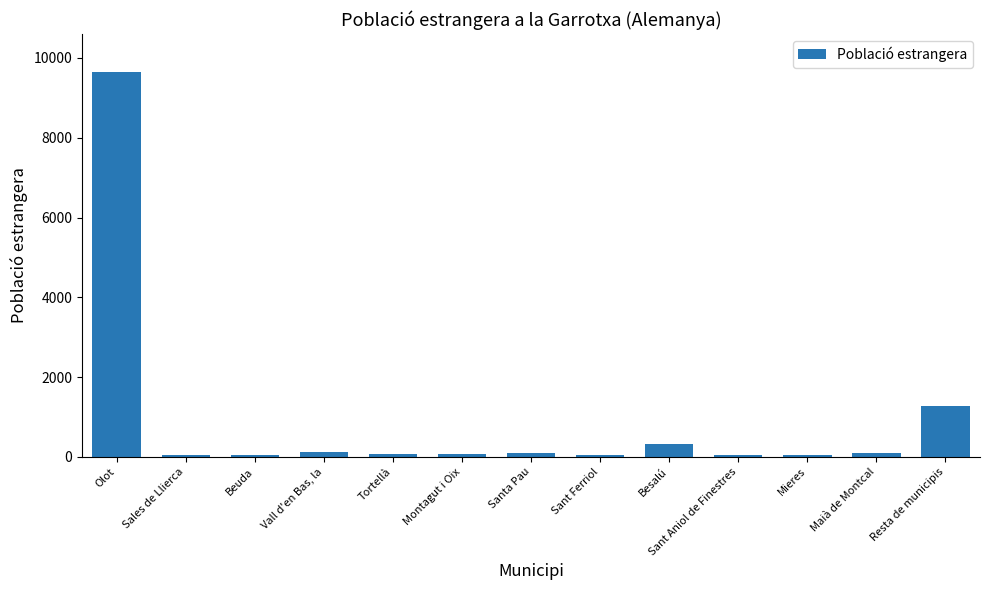

How many series are shown in this chart?

1